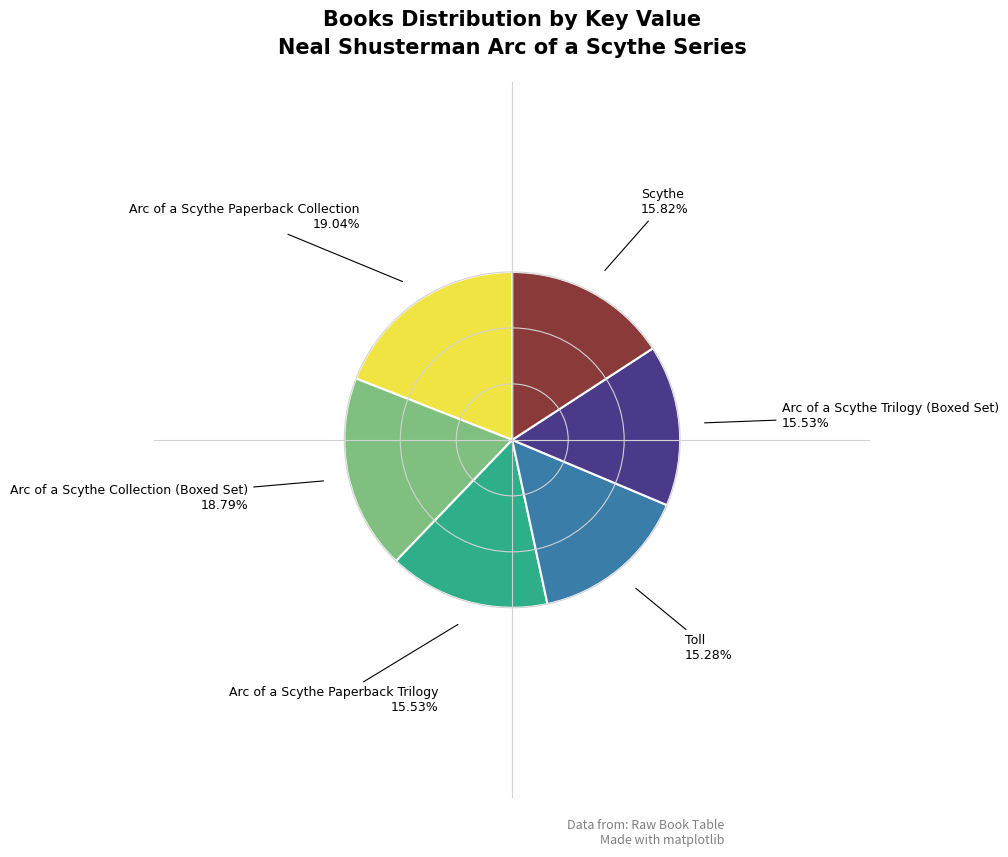

To the nearest percent, what portion does Toll represent?

15%